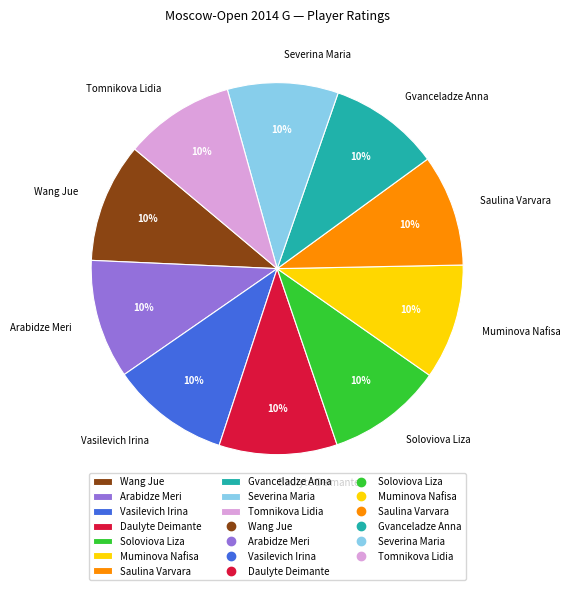

True or false: Saulina Varvara accounts for 10% of the total.

True